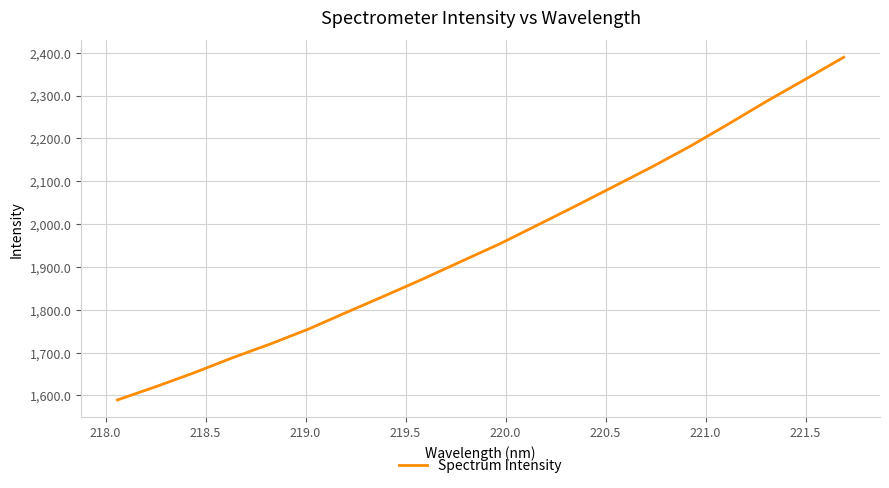

What is the difference between the maximum and minimum values?

799.7